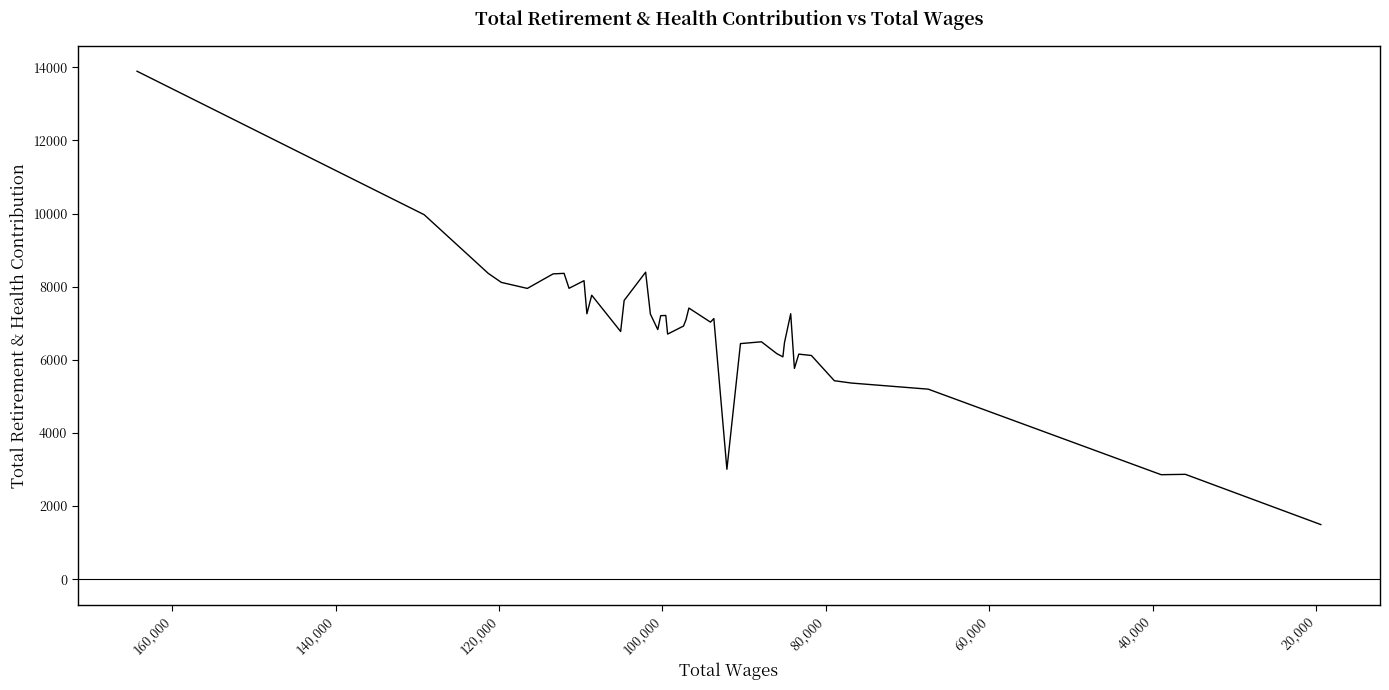

The value at 24 is 4339. True or false?

False